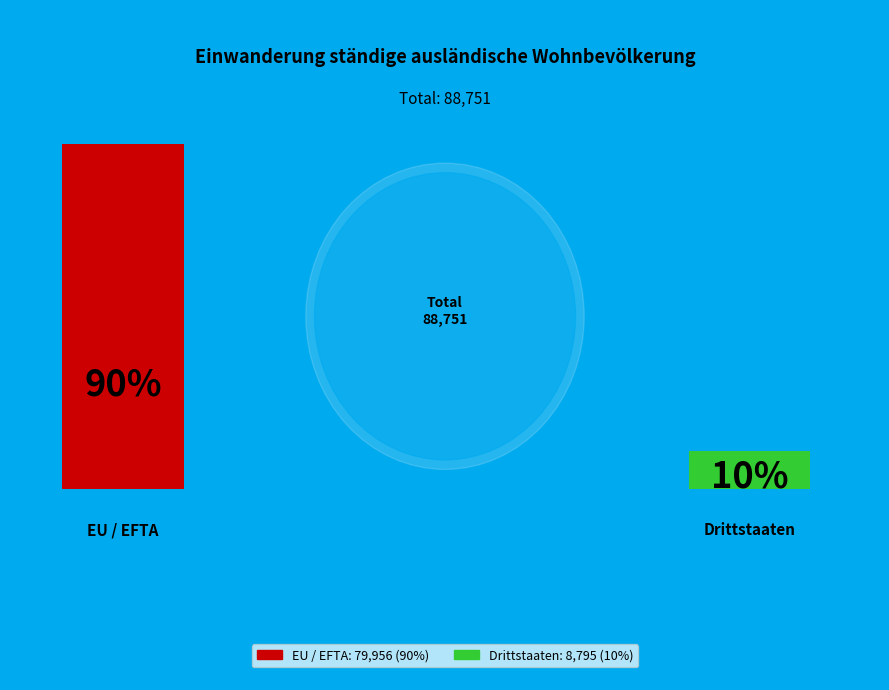

Is there any slice that represents more than half of the pie?

Yes